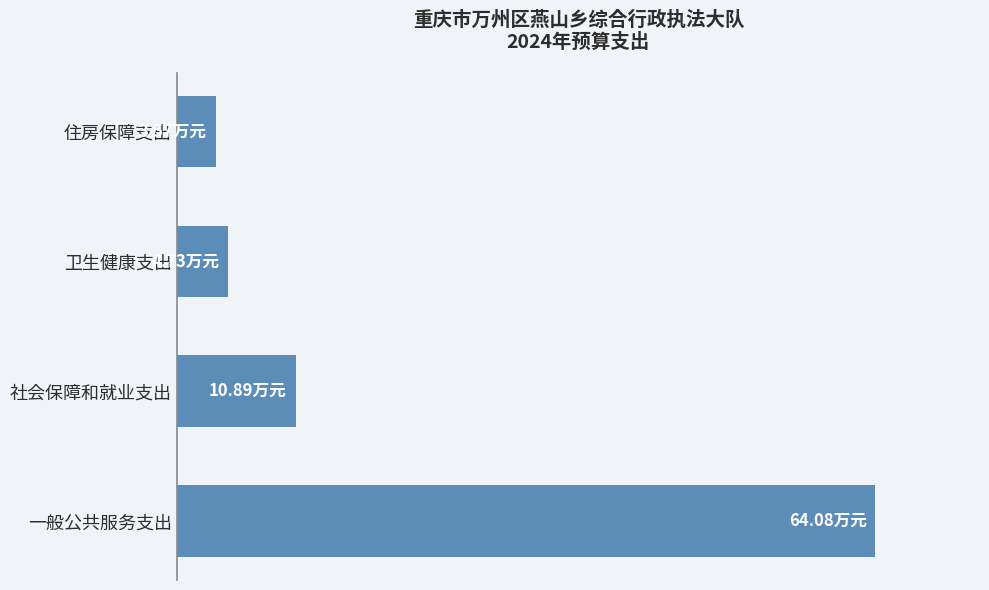

What is the smallest value displayed?

3.6